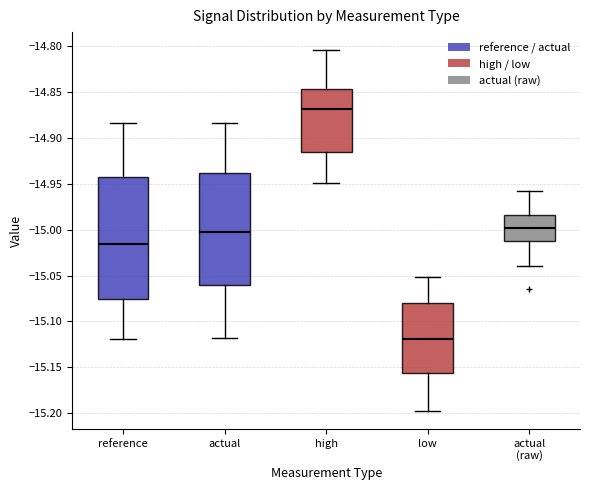

Reading left to right, read every box against the y-axis: the position of its median line, the range the box covers, and the ends of its whiskers. The values are not printed on the chart, so give them approximately, as read against the axis.

reference: median -15.015, box -15.075 to -14.940, whiskers -15.120 to -14.885
actual: median -15.000, box -15.060 to -14.940, whiskers -15.120 to -14.885
high: median -14.870, box -14.915 to -14.845, whiskers -14.950 to -14.805
low: median -15.120, box -15.155 to -15.080, whiskers -15.200 to -15.050
actual (raw): median -15.000, box -15.010 to -14.985, whiskers -15.040 to -14.955